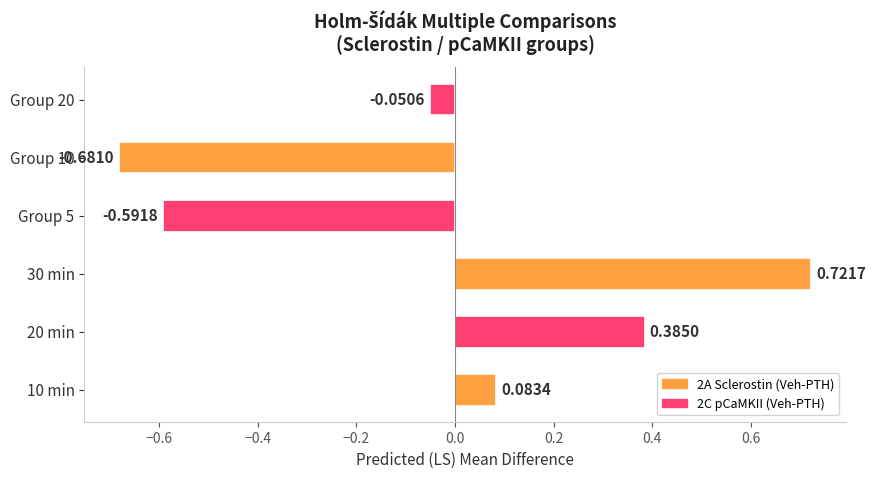

What is the sum of the values at 20 min and 30 min?

1.1